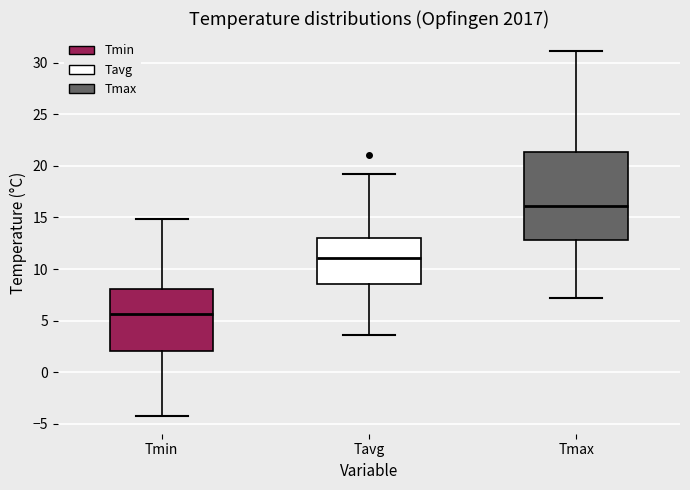

Which box's median line is the highest?

Tmax